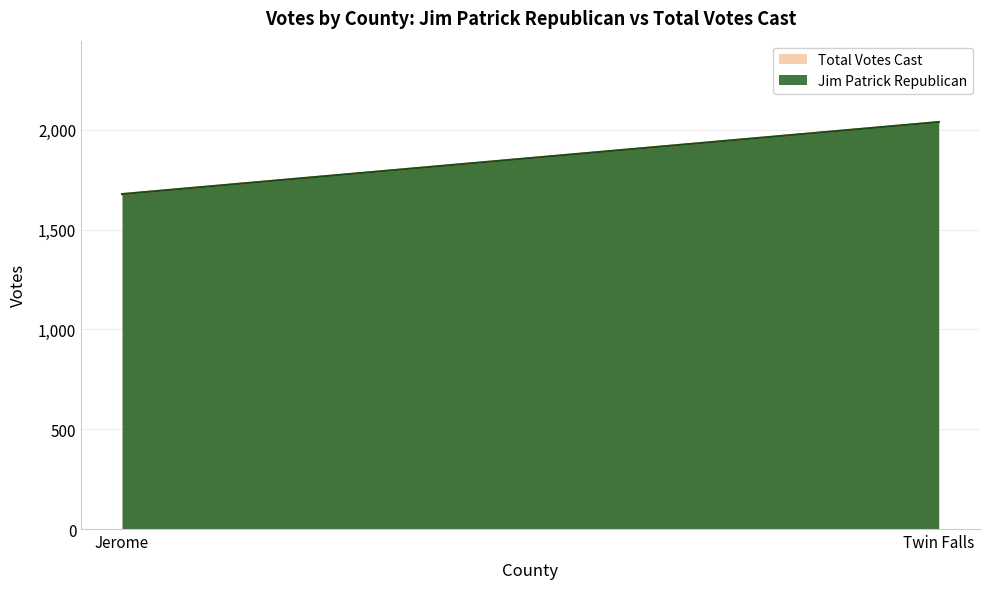

At which category is the sum across all series the highest?

Twin Falls